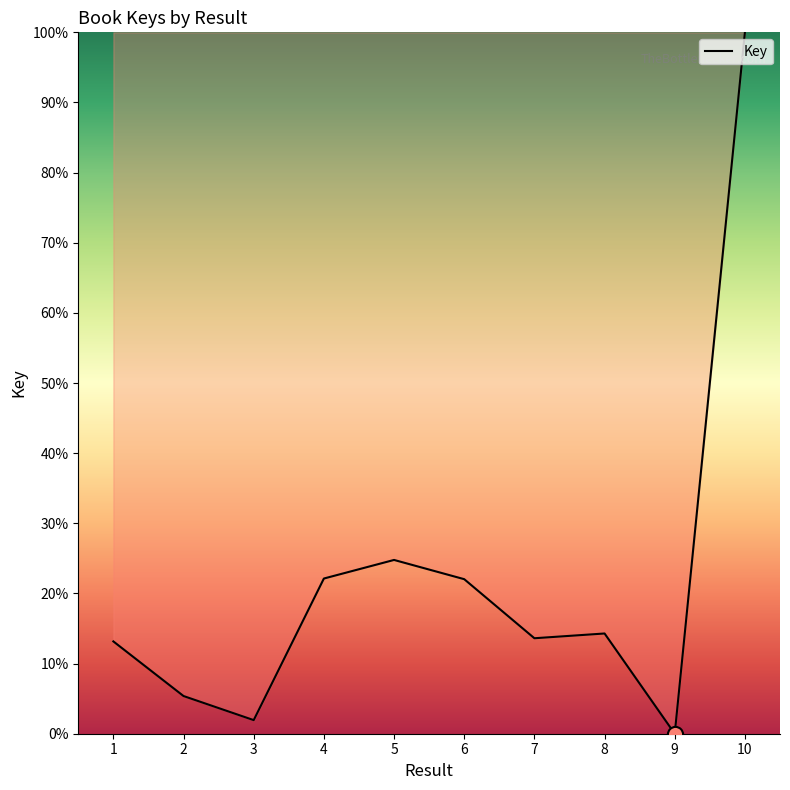

Between 6 and 3, which is larger?

6